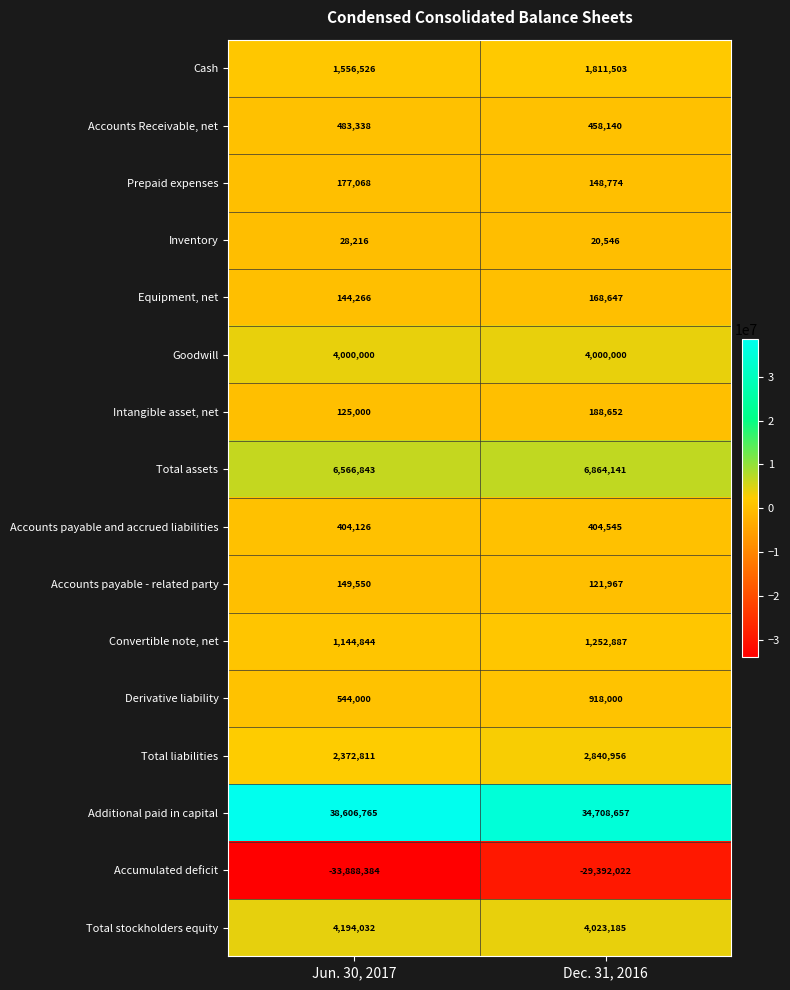

Which series has the widest spread of values?

Accumulated deficit